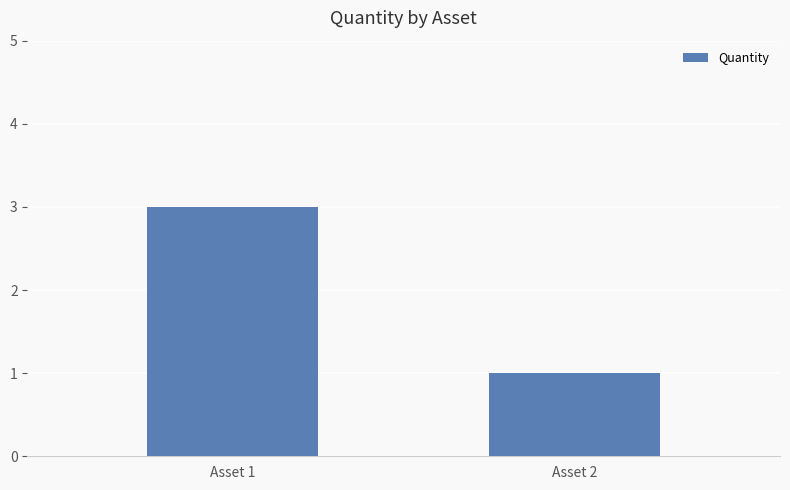

How many categories are shown in the chart?

2